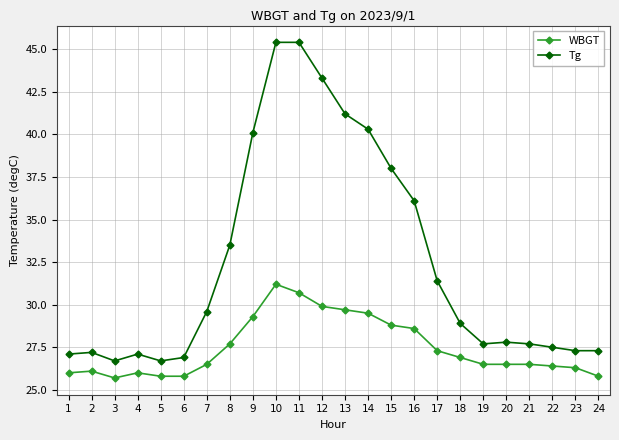

True or false: WBGT has more than 2 interior local peaks.

True